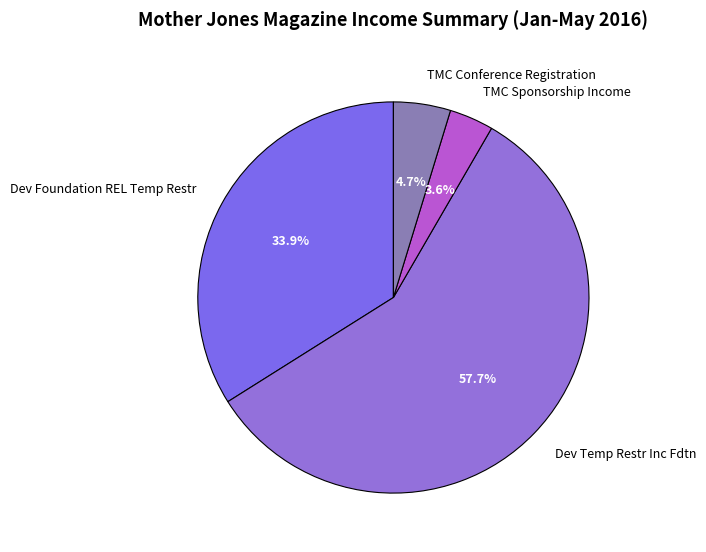

To the nearest percent, what is the difference between the largest and smallest slice percentages?

54%